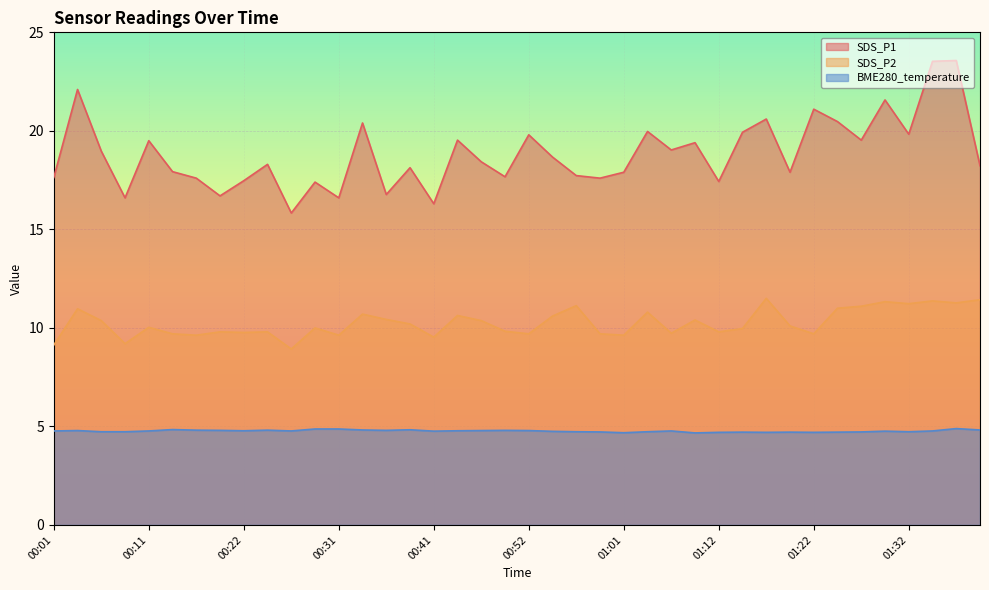

Which series has the largest total across all categories?

SDS_P1